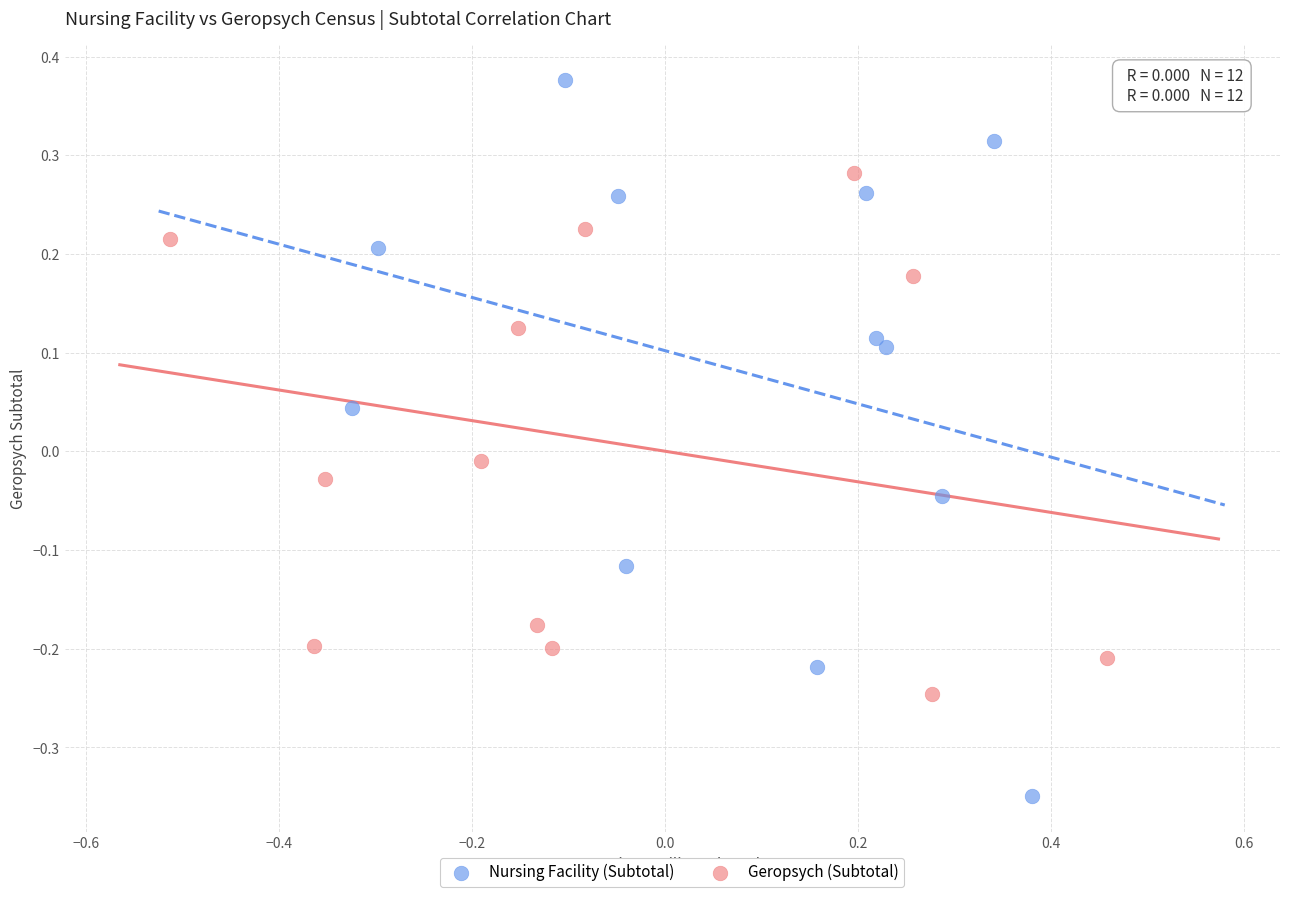

Which series contains the lowest Y value?

Nursing Facility (Subtotal)